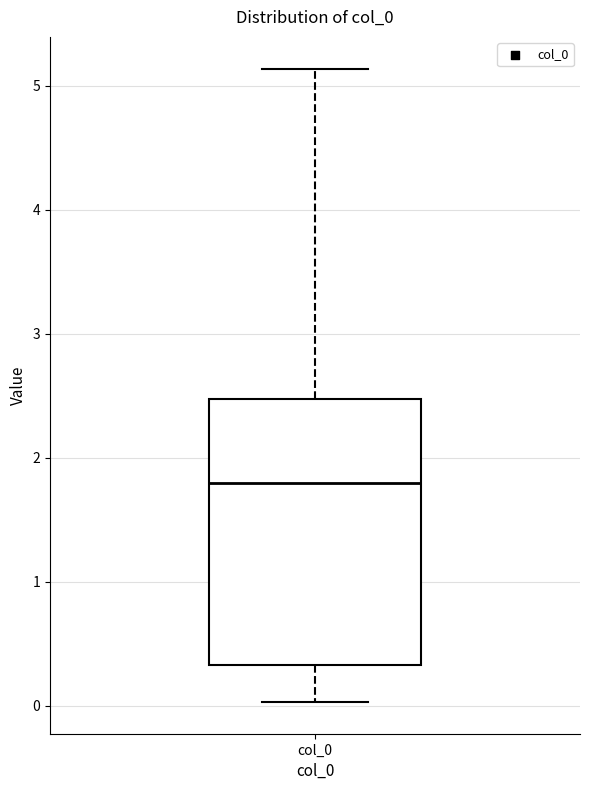

Read this box plot against the y-axis: the position of the median line, the range covered by the box, and the ends of both whiskers. The values are not printed on the chart, so give them approximately, as read against the axis.

median 1.8, box 0.3 to 2.5, whiskers 0.0 to 5.1